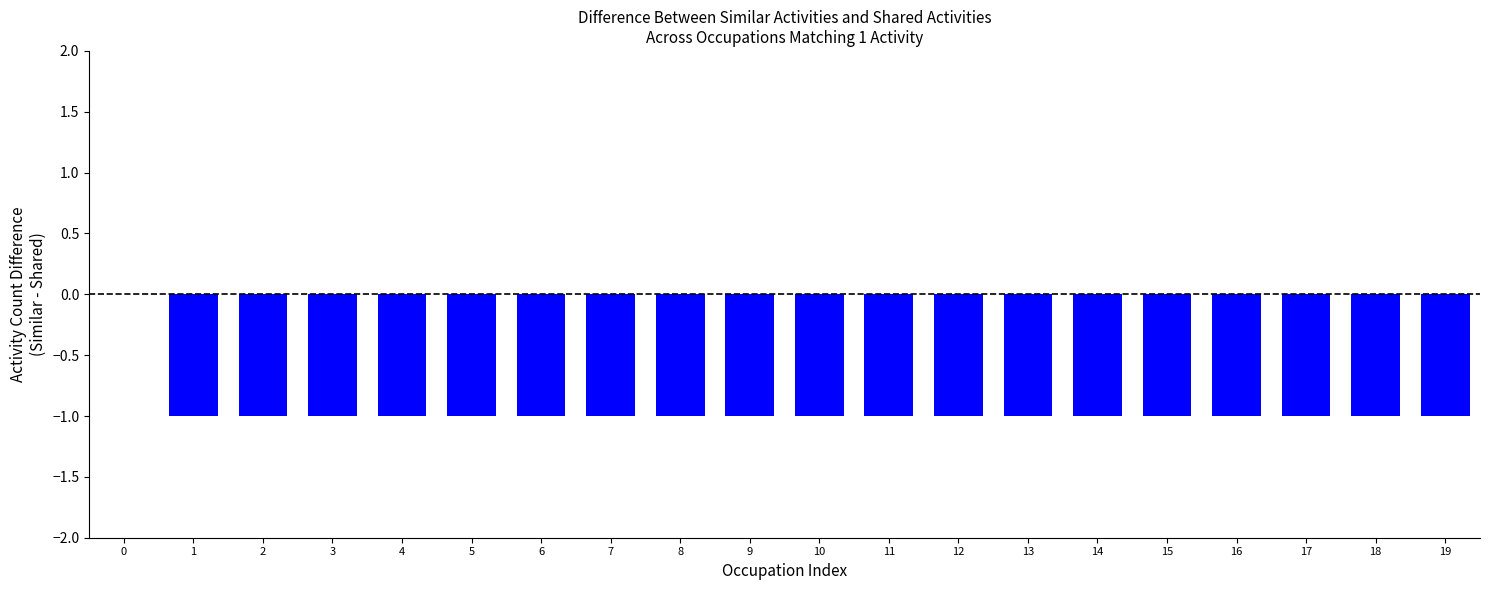

What is the sum of all values?

-19